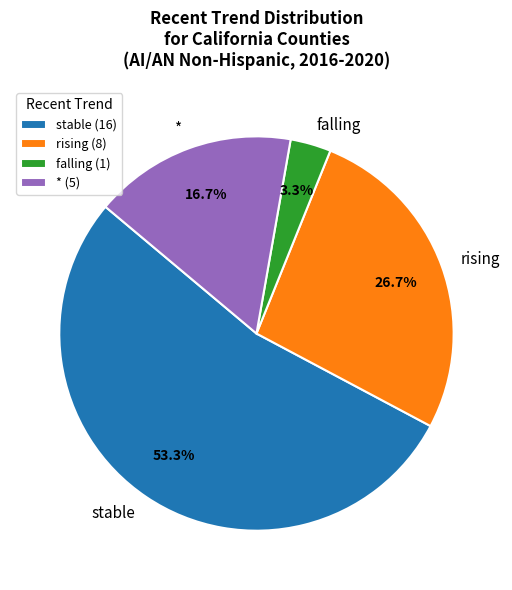

Is it true that * is 17% of the pie?

True